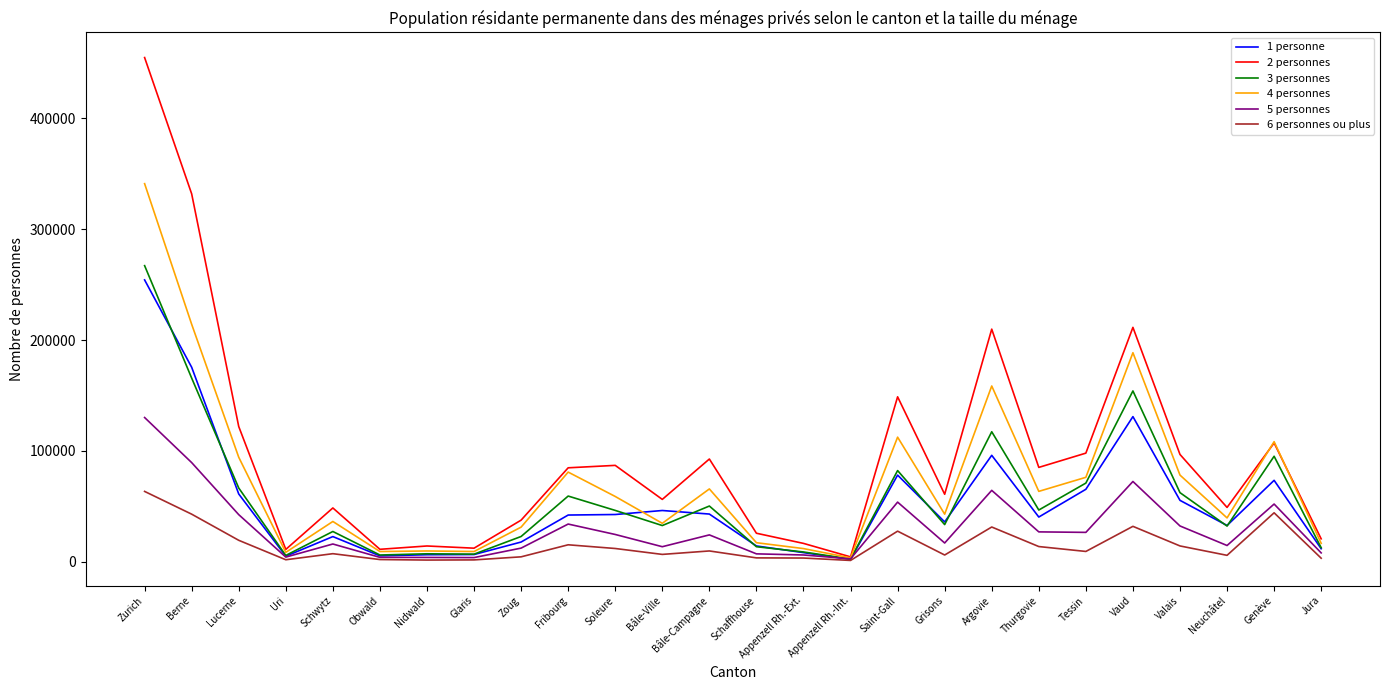

What is the average value of the 1 personne series?

52748